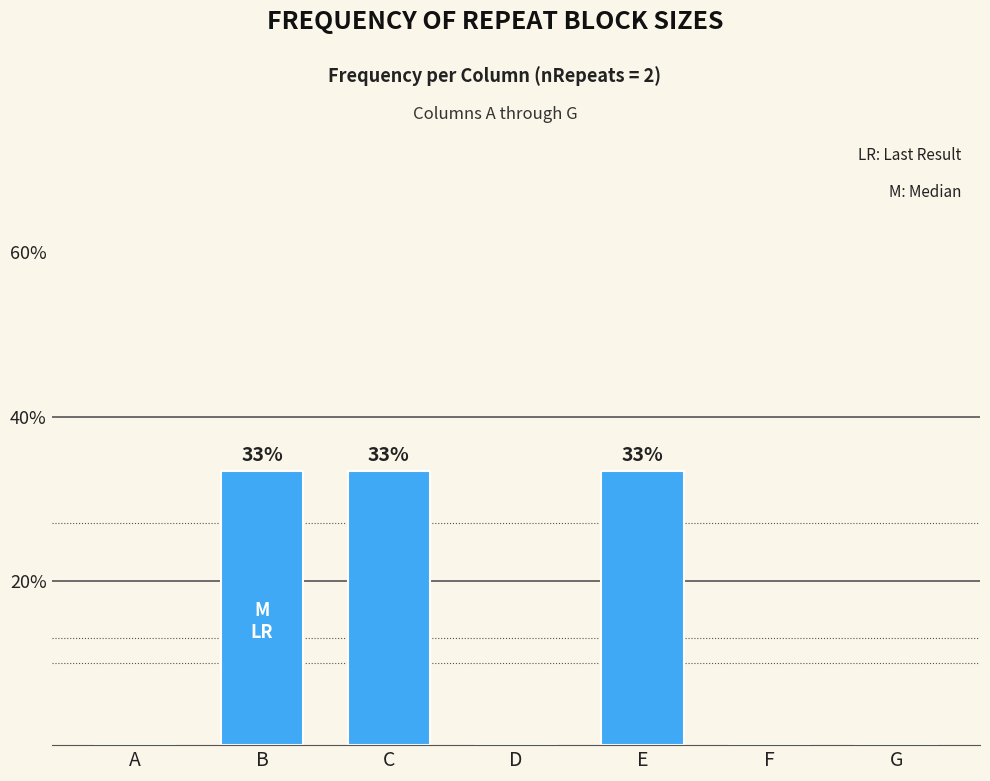

Between D and E, which is larger?

E